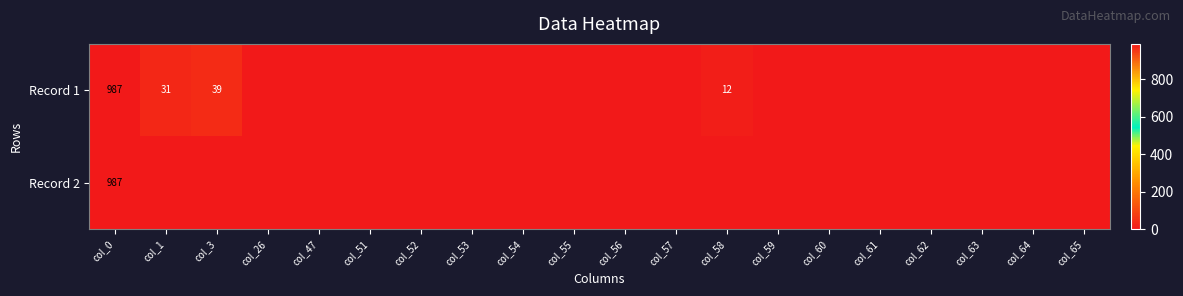

True or false: Record 1 has a value of 31 at col_1.

True